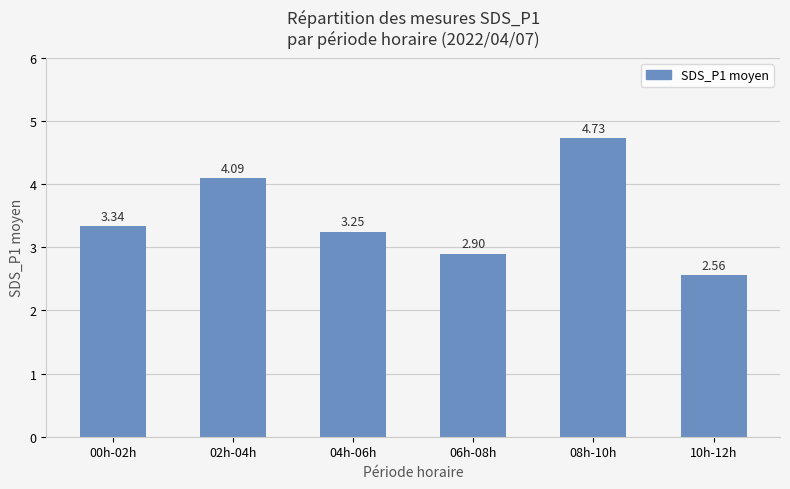

What position from the left is 00h-02h?

1